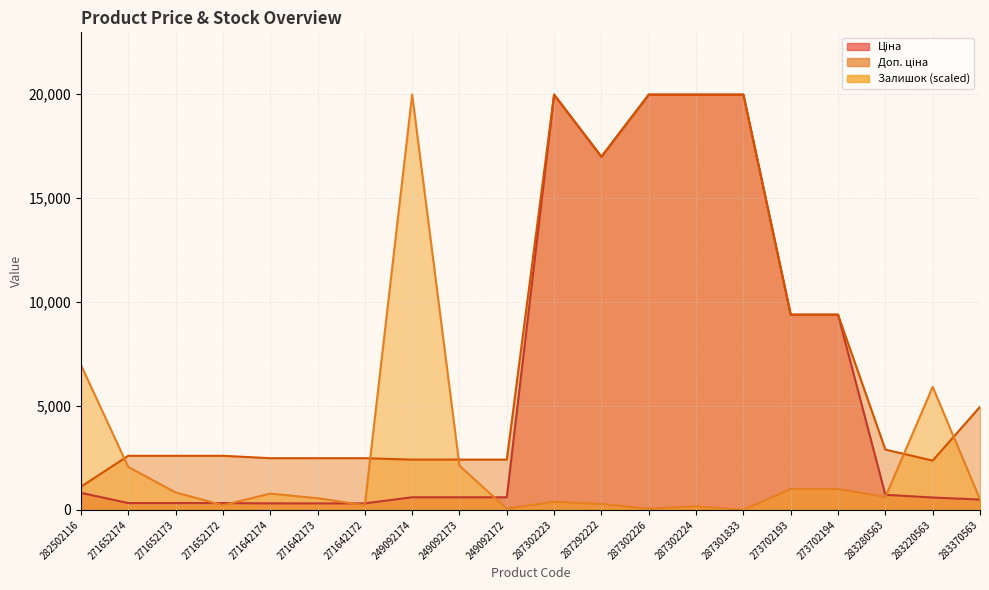

What is the difference between the maximum and minimum values in the Доп. ціна series?

18855.0